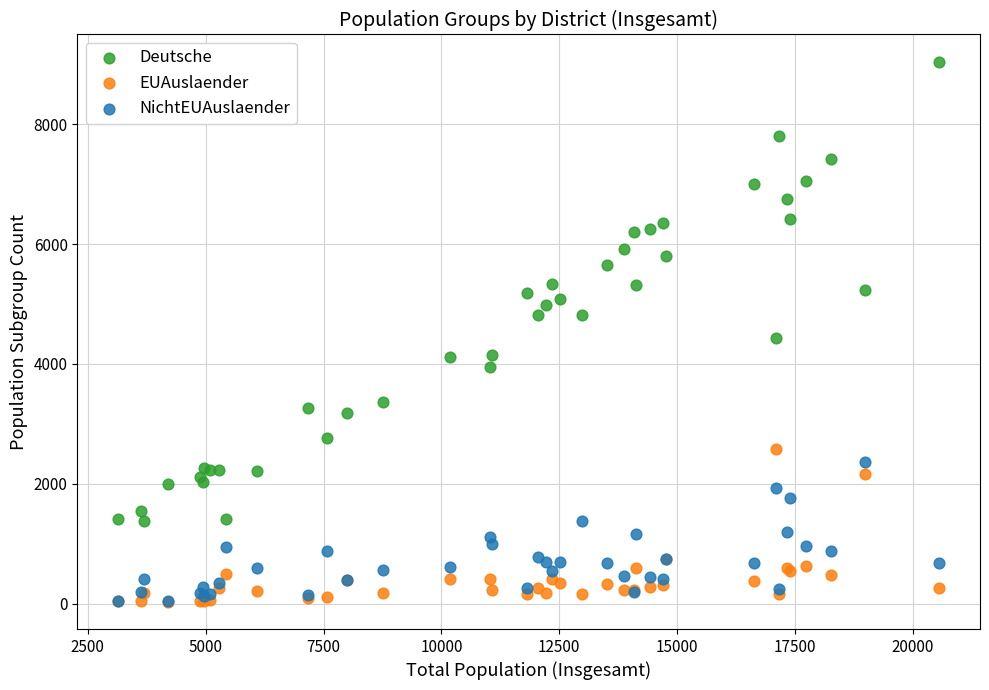

Across all series, what Y value is closest to 4537?

4428